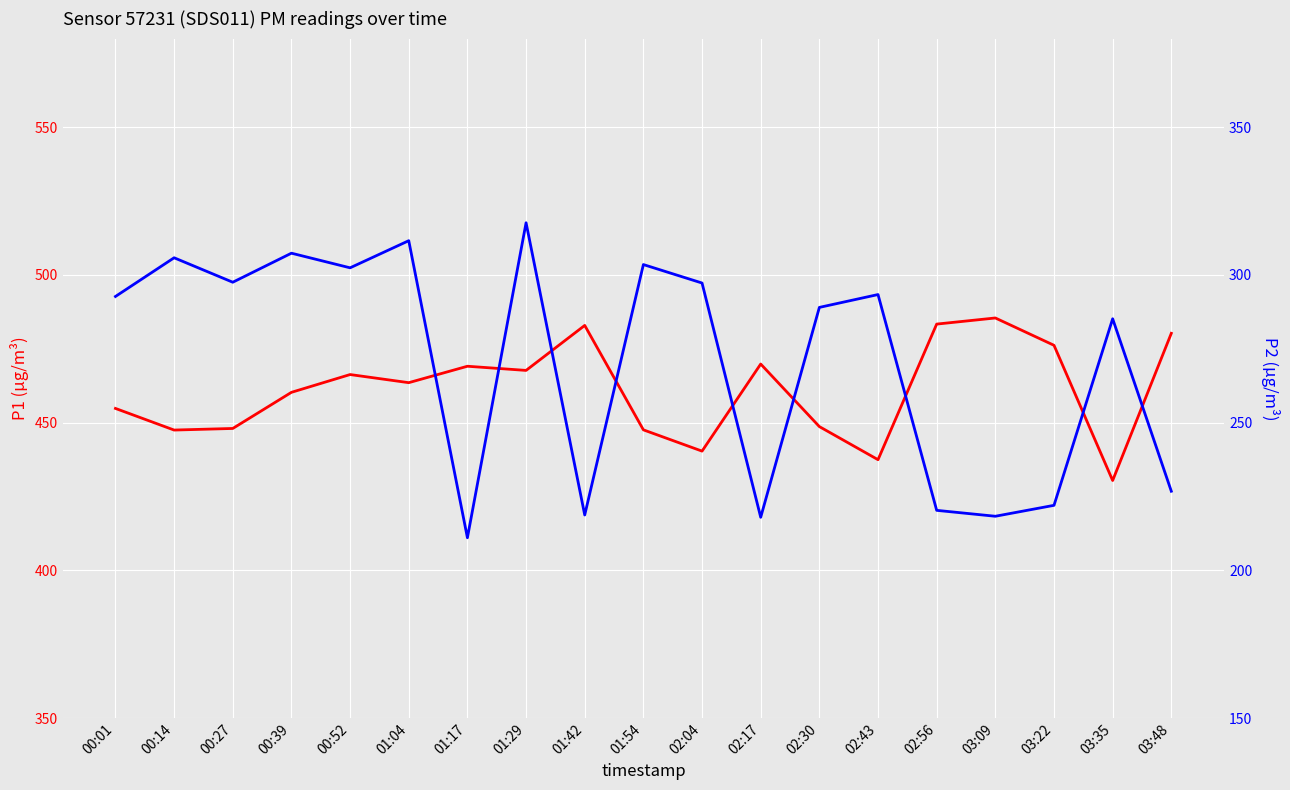

The value of P1 at 03:48 is 480.2. True or false?

True